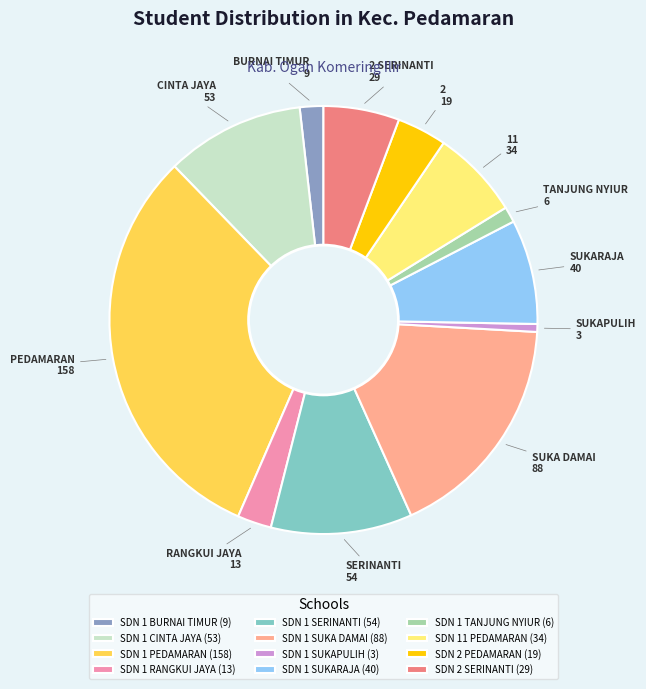

What is the ratio of the value at SDN 2 PEDAMARAN to the value at SDN 1 PEDAMARAN?

0.1